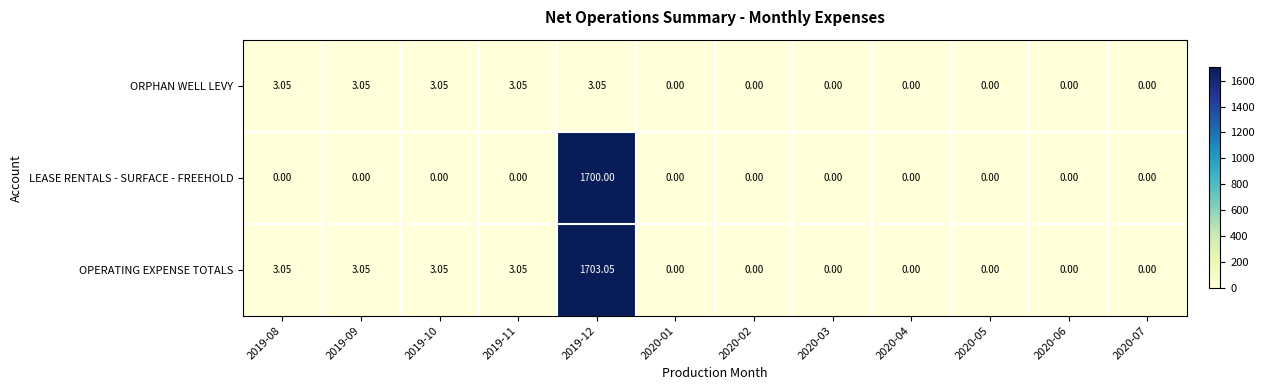

Which series has the largest range (max minus min)?

OPERATING EXPENSE TOTALS